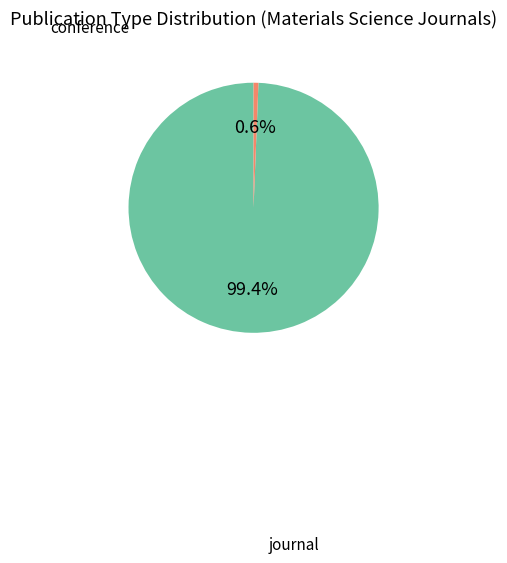

Is there any slice that represents more than half of the pie?

Yes